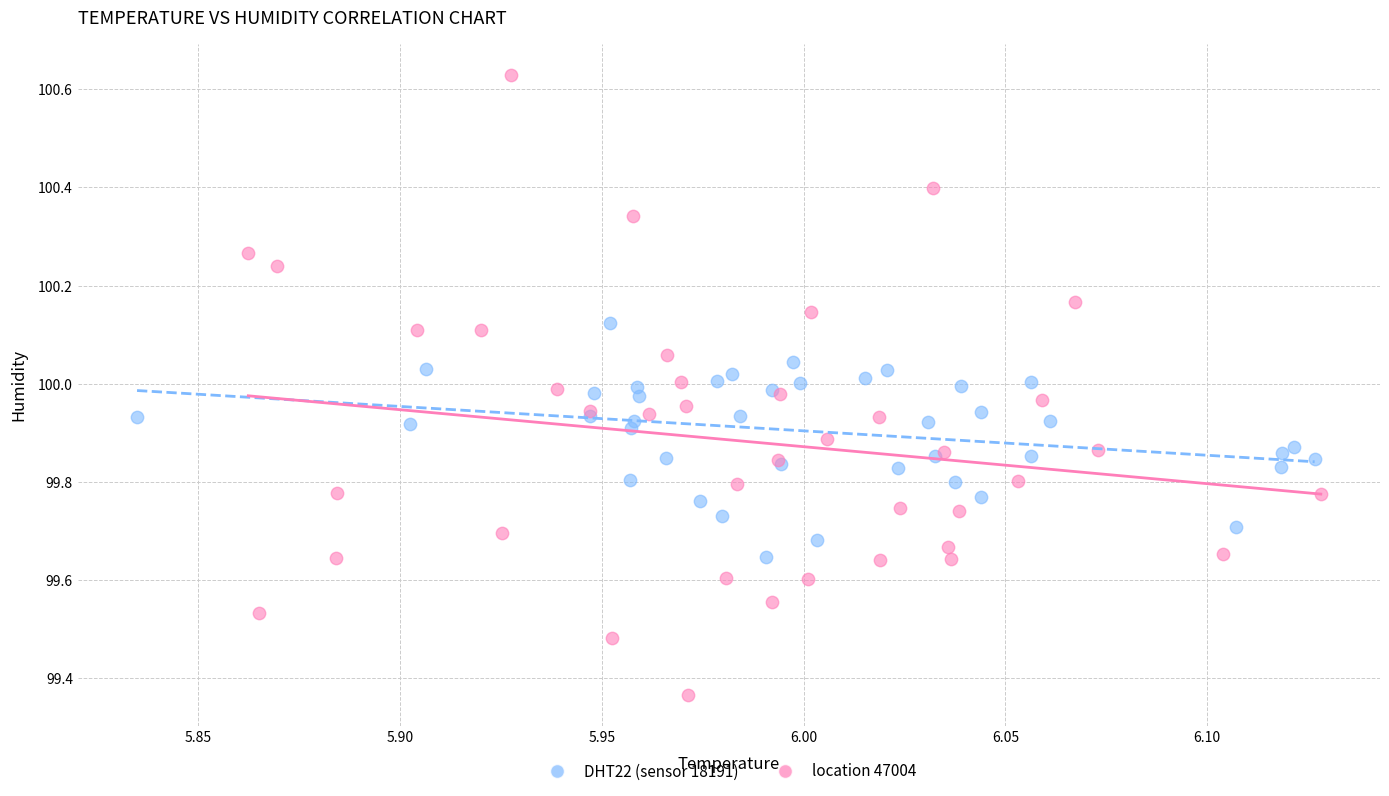

Which series has the largest Y range (max minus min)?

location 47004